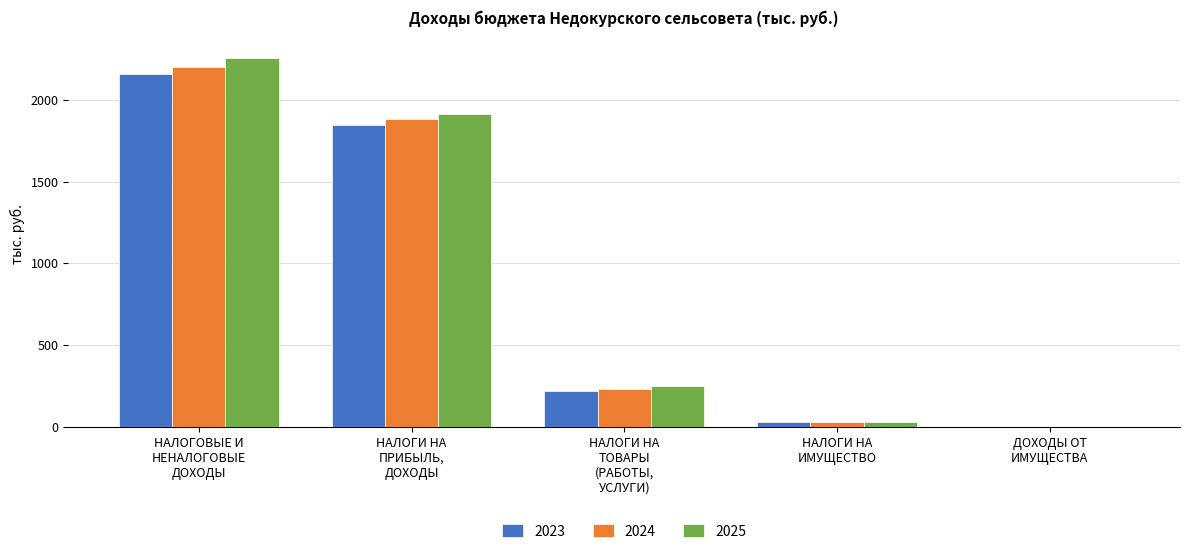

The value of 2023 at ДОХОДЫ ОТ
ИМУЩЕСТВА is 1293.3. True or false?

False